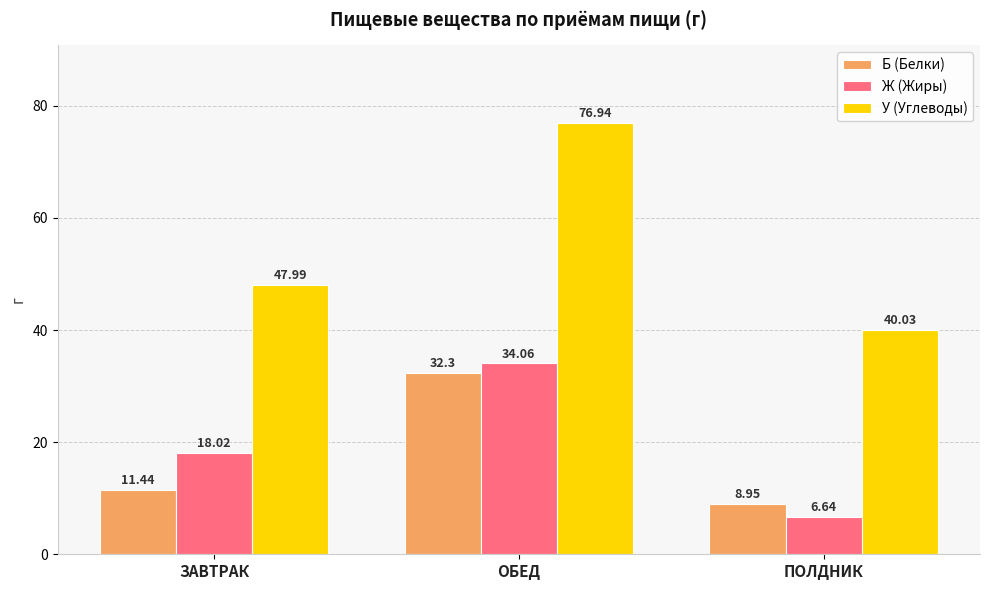

What is the total value across all series at ОБЕД?

143.3